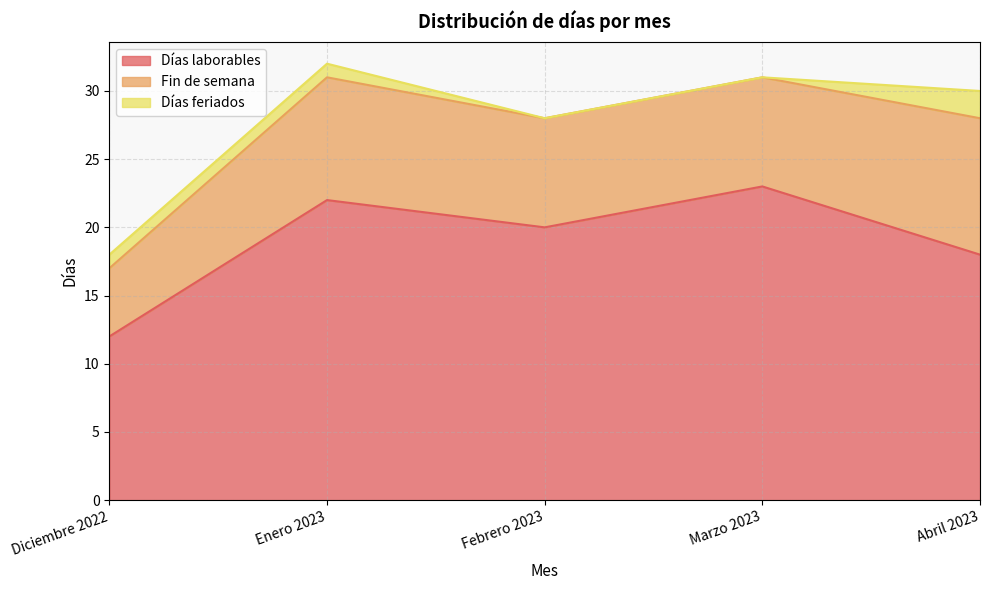

Does the chart have visible grid lines?

Yes